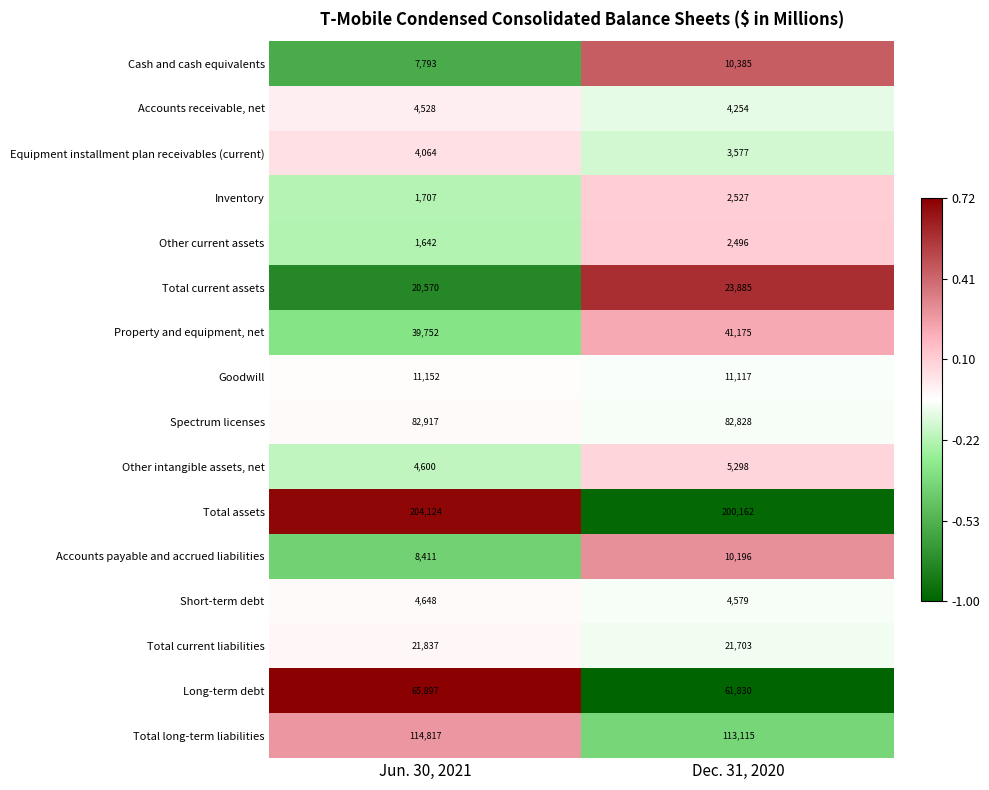

What is the greatest value displayed?

204124